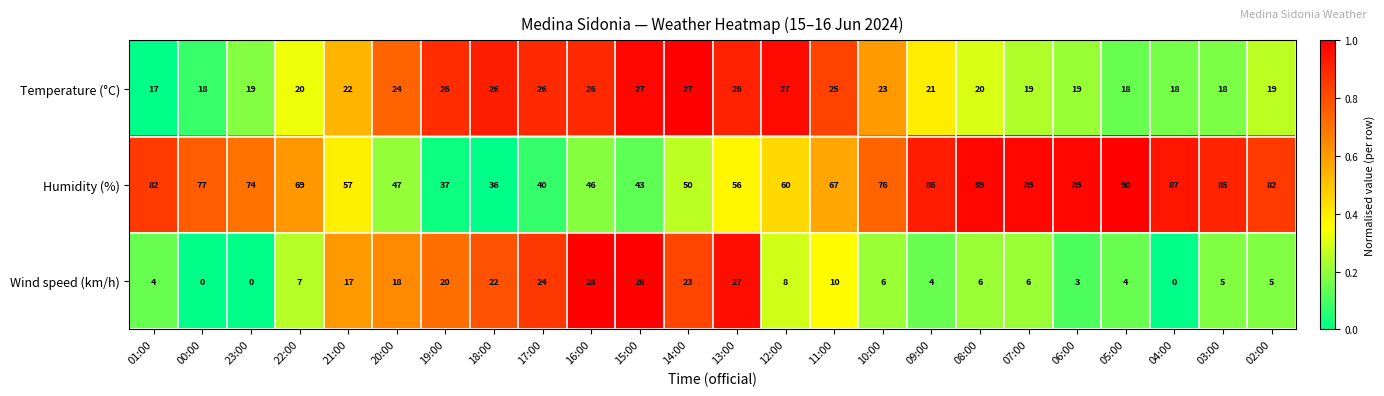

What is the total value across all series at 04:00?

105